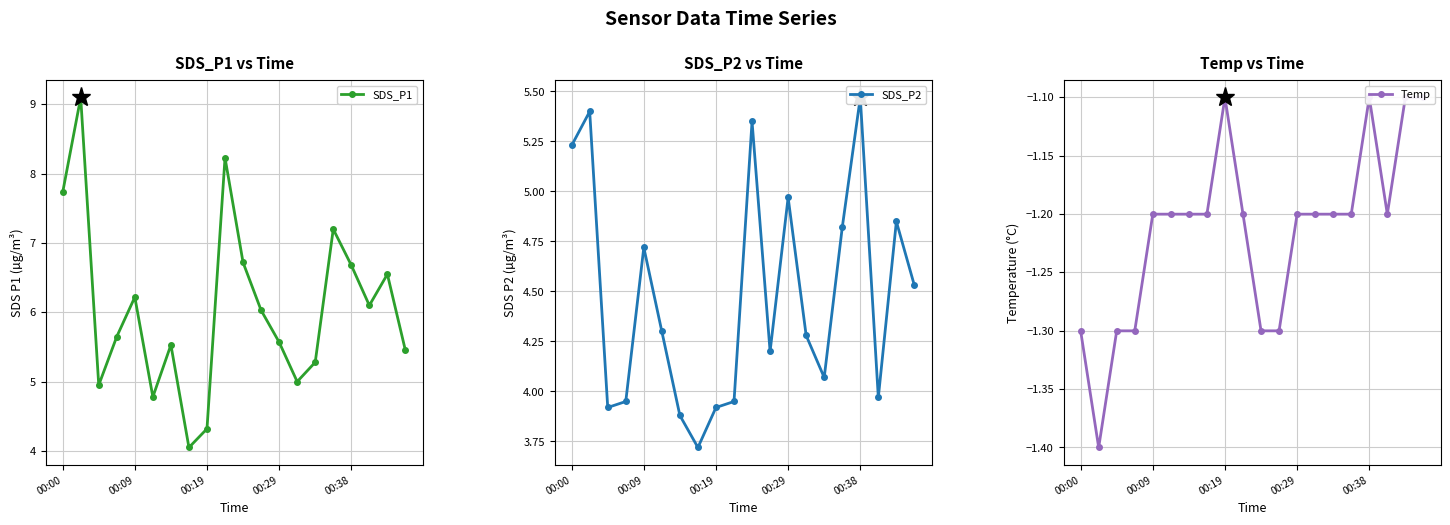

True or false: SDS_P1 has more than 0 points higher than both neighbors.

True